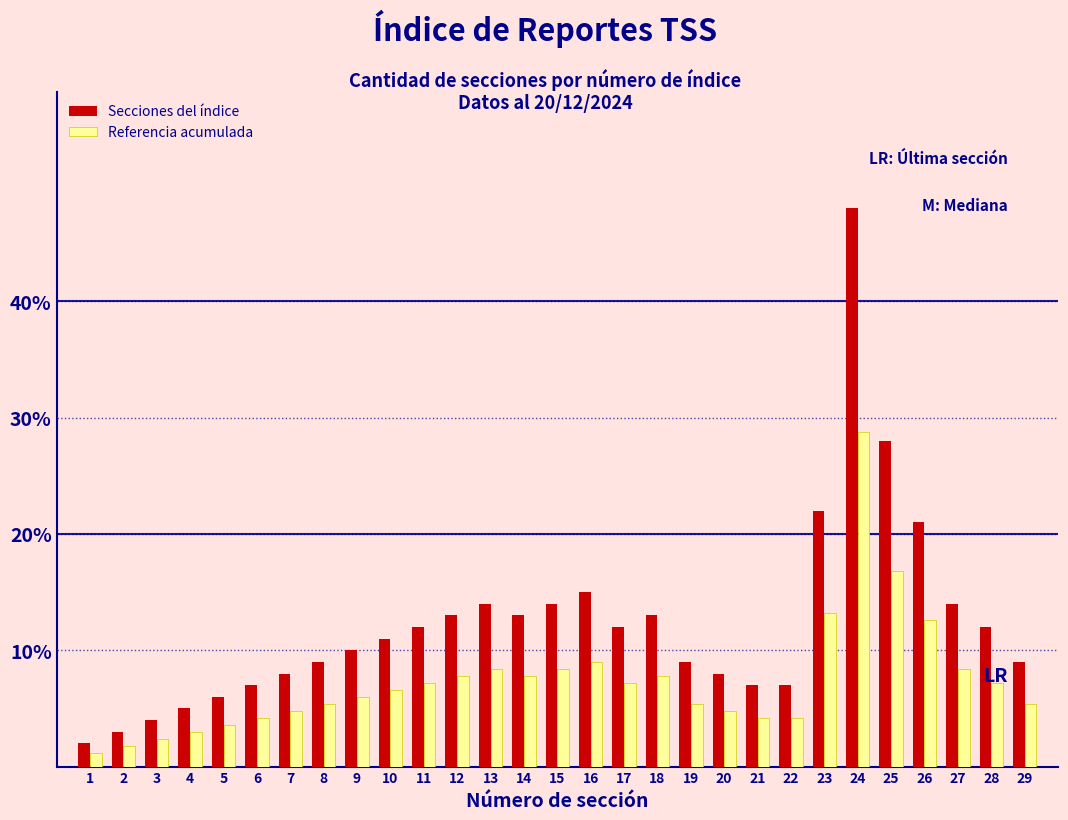

Are the bars horizontal?

No